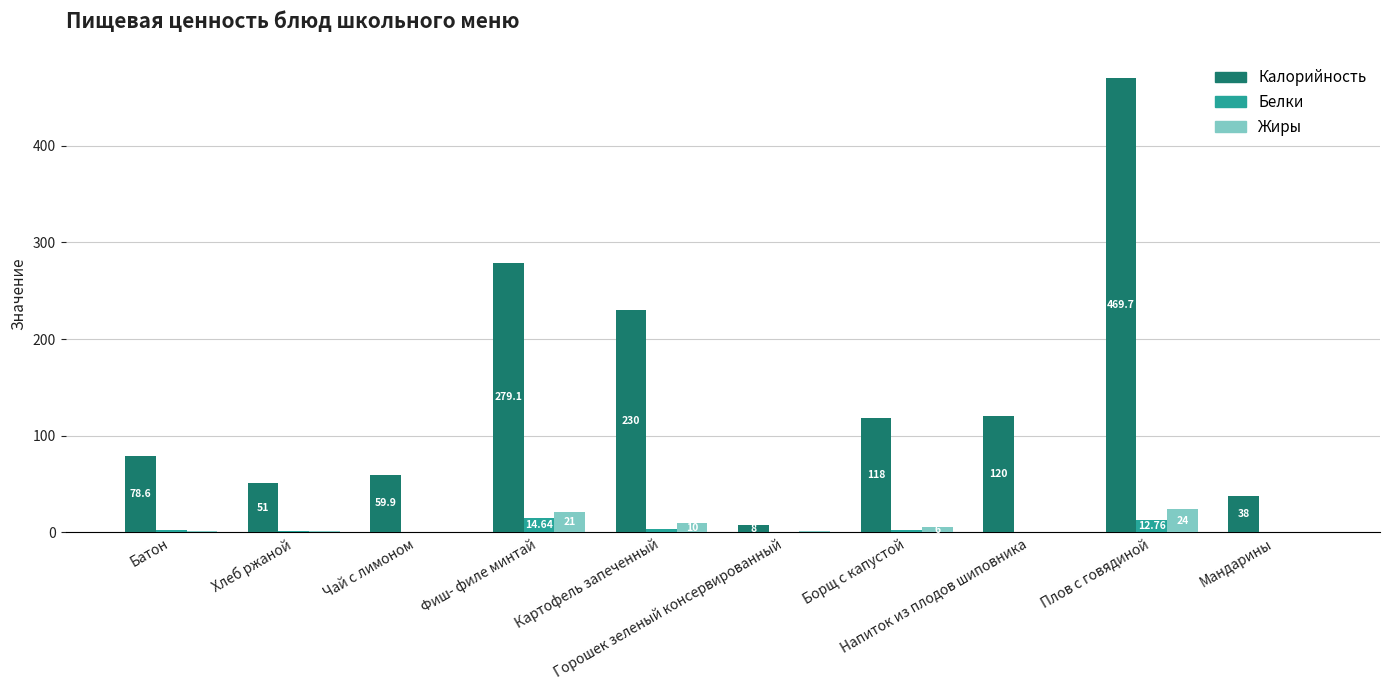

Which series has the largest total across all categories?

Калорийность